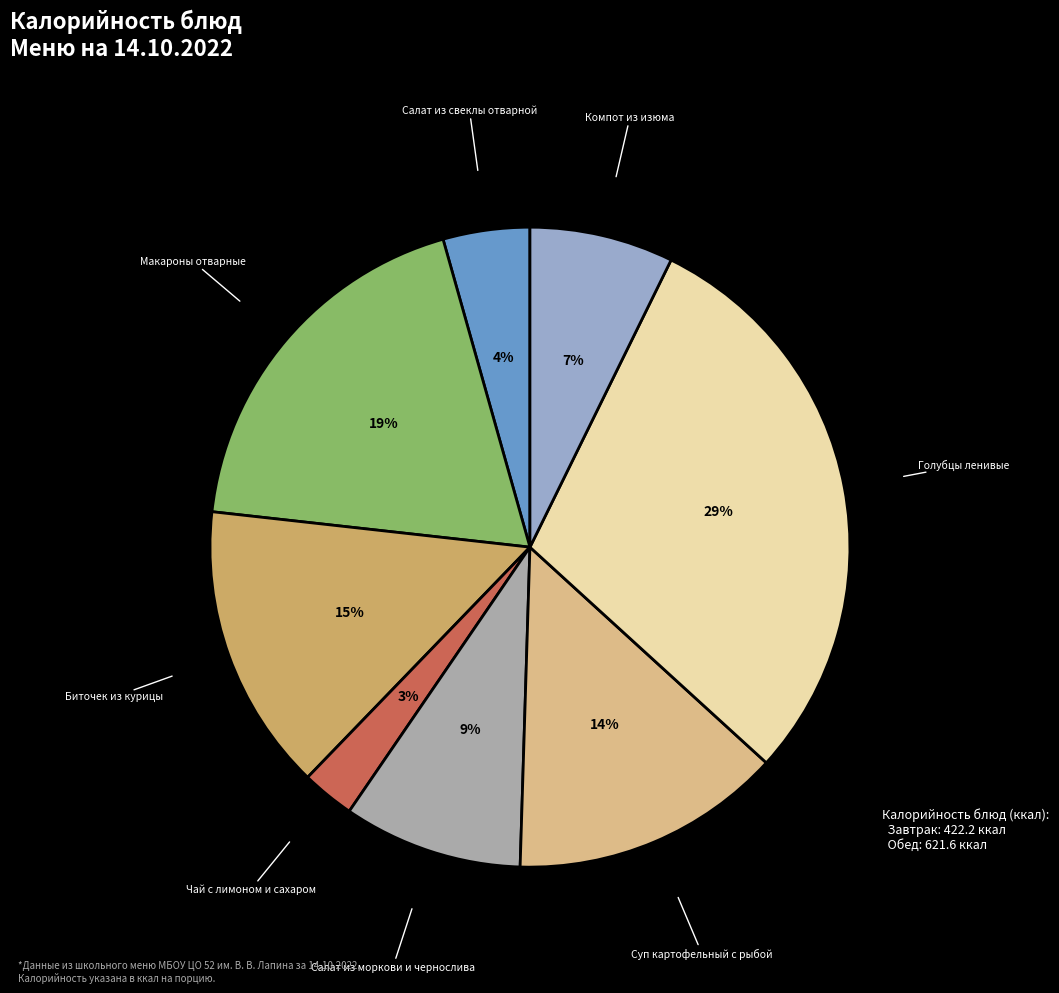

How many segments does this pie chart have?

8